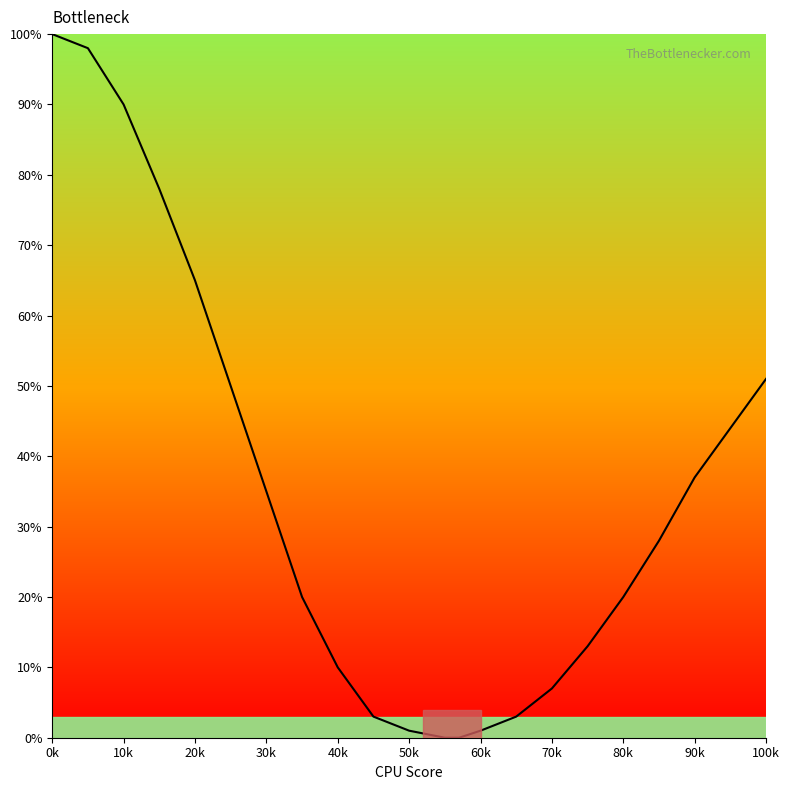

What is the greatest value displayed?

100